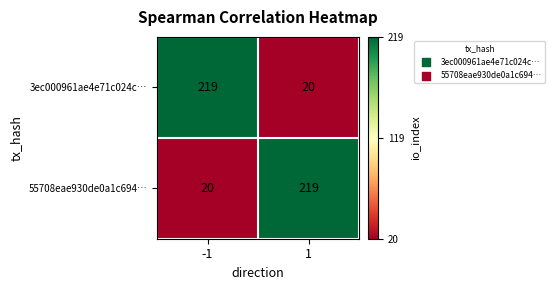

At 1, list the series in order from smallest to largest.

3ec000961ae4e71c024c…, 55708eae930de0a1c694…